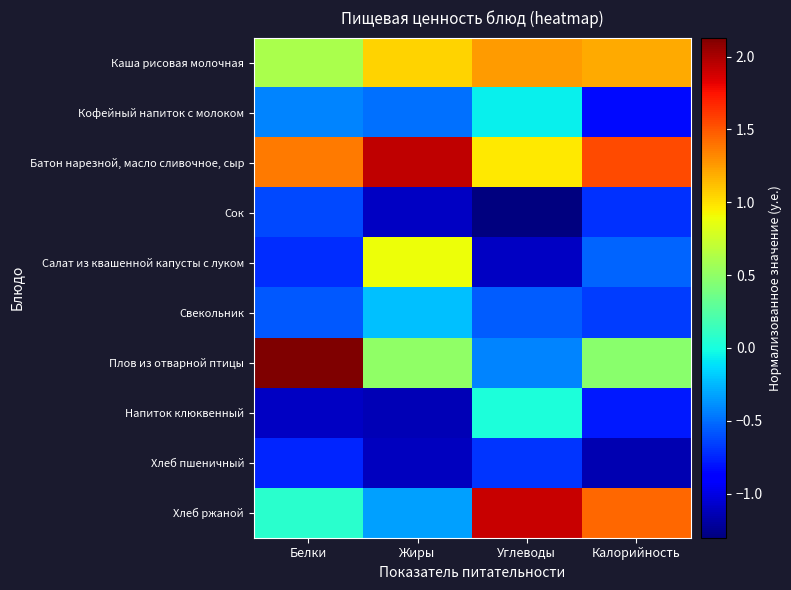

What is the greatest value displayed?

2.1